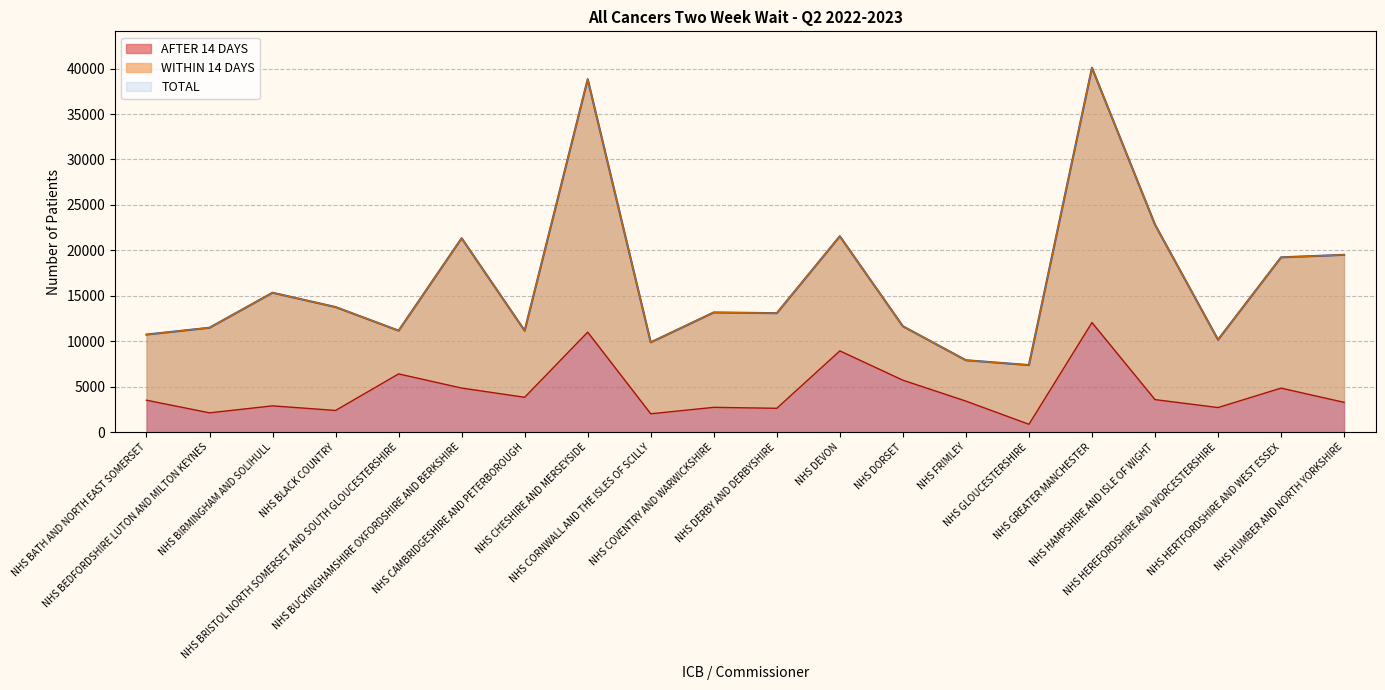

The TOTAL series shows 4678 at NHS FRIMLEY. True or false?

False